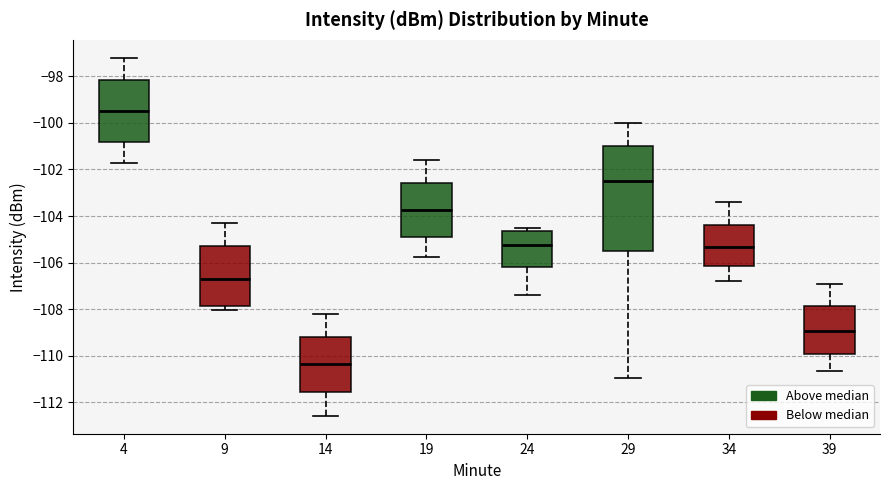

Reading left to right, read every box against the y-axis: the position of its median line, the range the box covers, and the ends of its whiskers. The values are not printed on the chart, so give them approximately, as read against the axis.

4: median -99.4, box -100.8 to -98.2, whiskers -101.8 to -97.2
9: median -106.6, box -107.8 to -105.2, whiskers -108.0 to -104.2
14: median -110.4, box -111.6 to -109.2, whiskers -112.6 to -108.2
19: median -103.8, box -104.8 to -102.6, whiskers -105.8 to -101.6
24: median -105.2, box -106.2 to -104.6, whiskers -107.4 to -104.4
29: median -102.4, box -105.6 to -101.0, whiskers -111.0 to -100.0
34: median -105.4, box -106.2 to -104.4, whiskers -106.8 to -103.4
39: median -109.0, box -110.0 to -107.8, whiskers -110.6 to -106.8